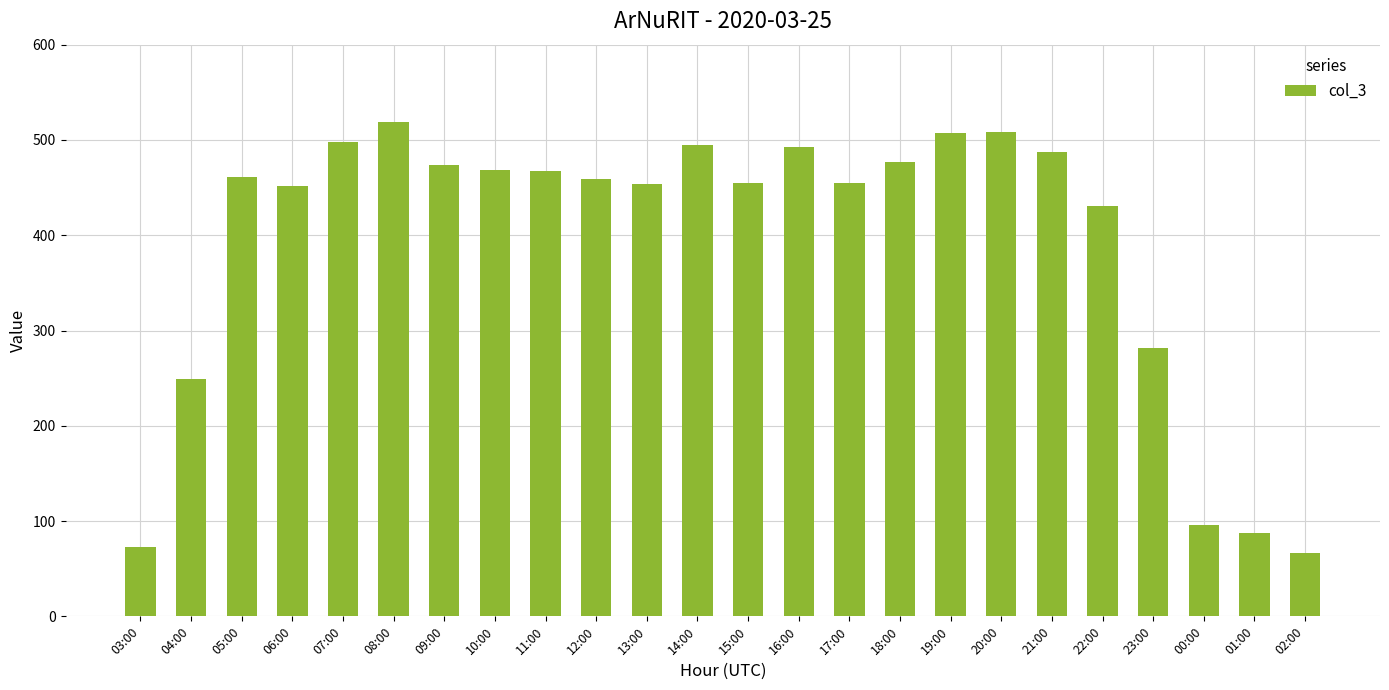

What is the ratio of the value at 12:00 to the value at 04:00?

1.8